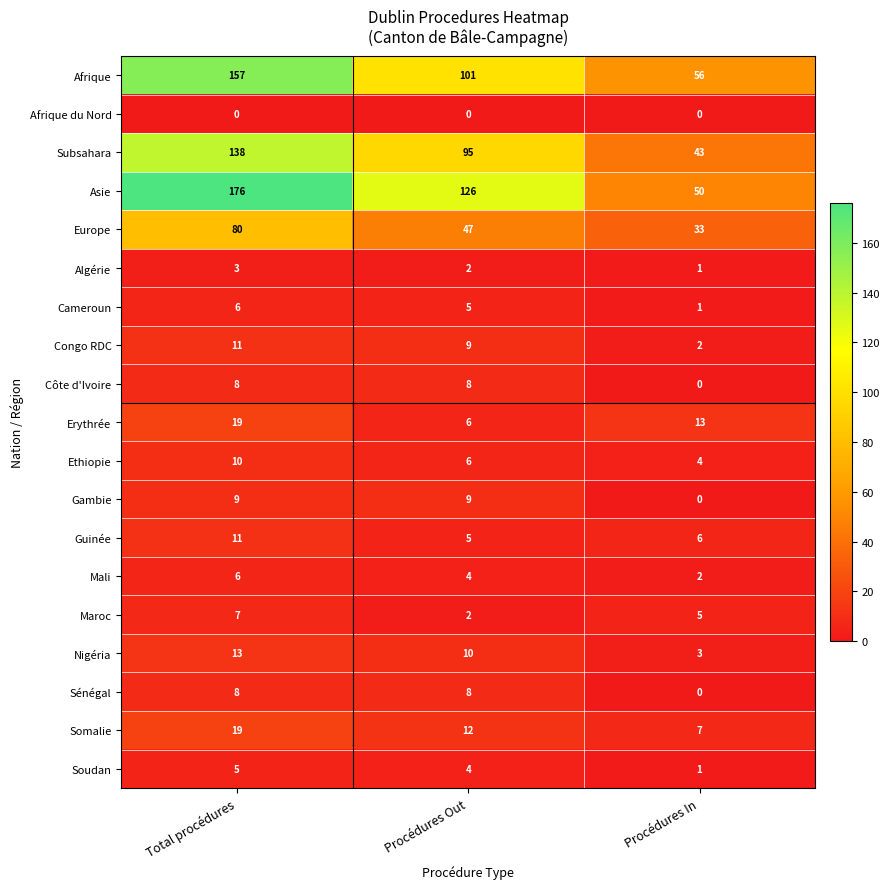

Which series changed the most between Total procédures and Procédures In?

Asie